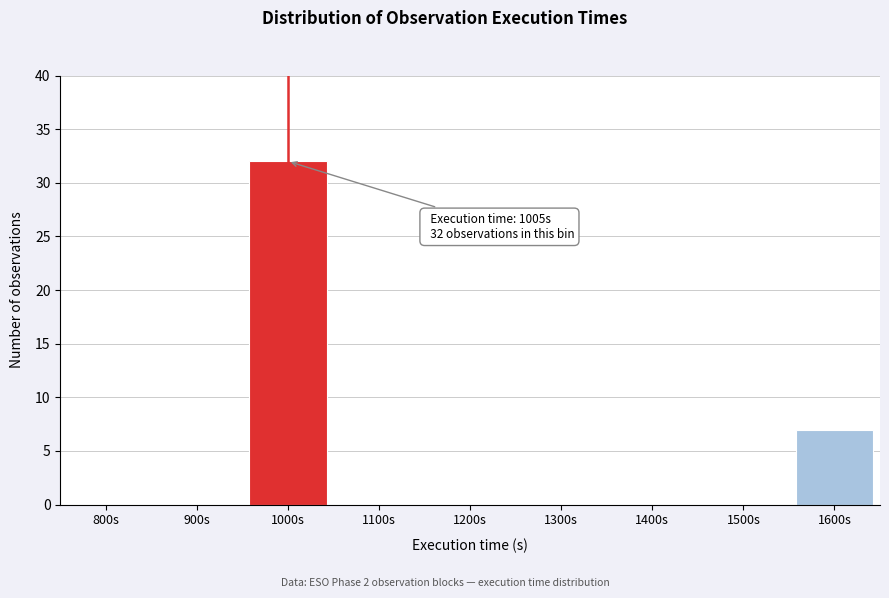

Reading left to right, what are all the values shown in this chart?

800s=0	900s=0	1000s=32	1100s=0	1200s=0	1300s=0	1400s=0	1500s=0	1600s=7